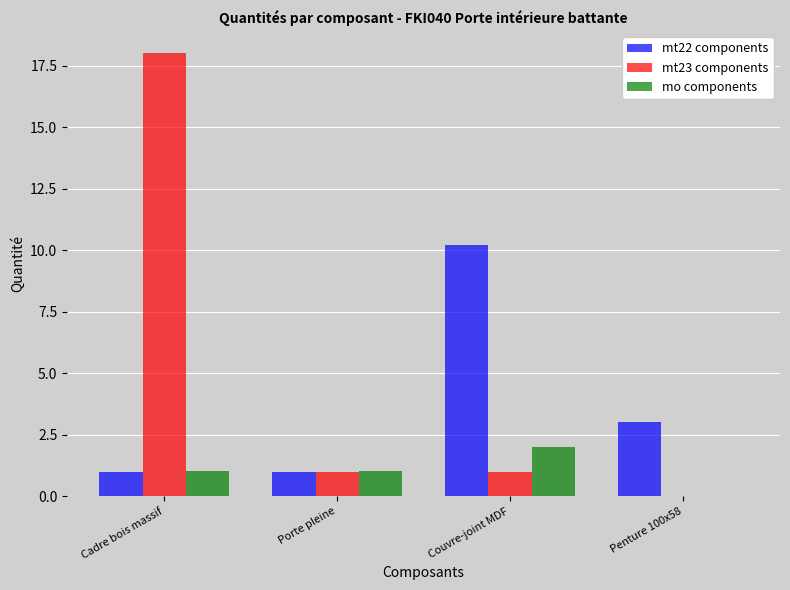

What is the highest value of the mt22 components series?

10.2